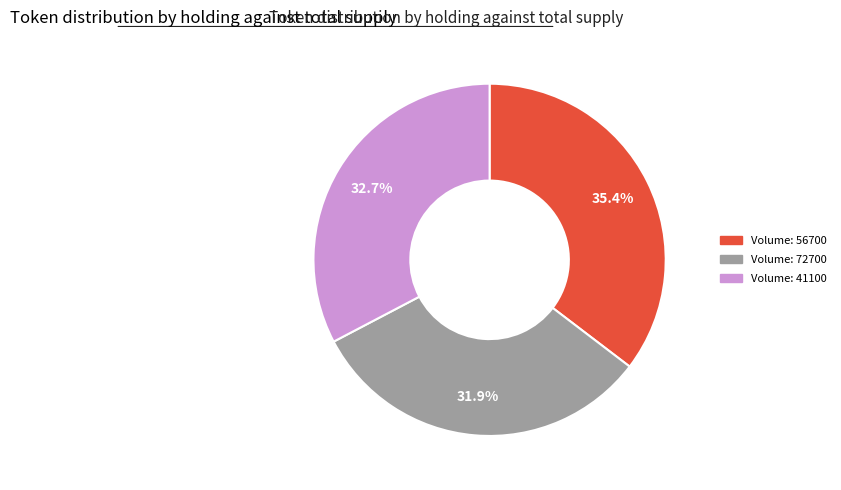

Is there a majority slice in this chart?

No